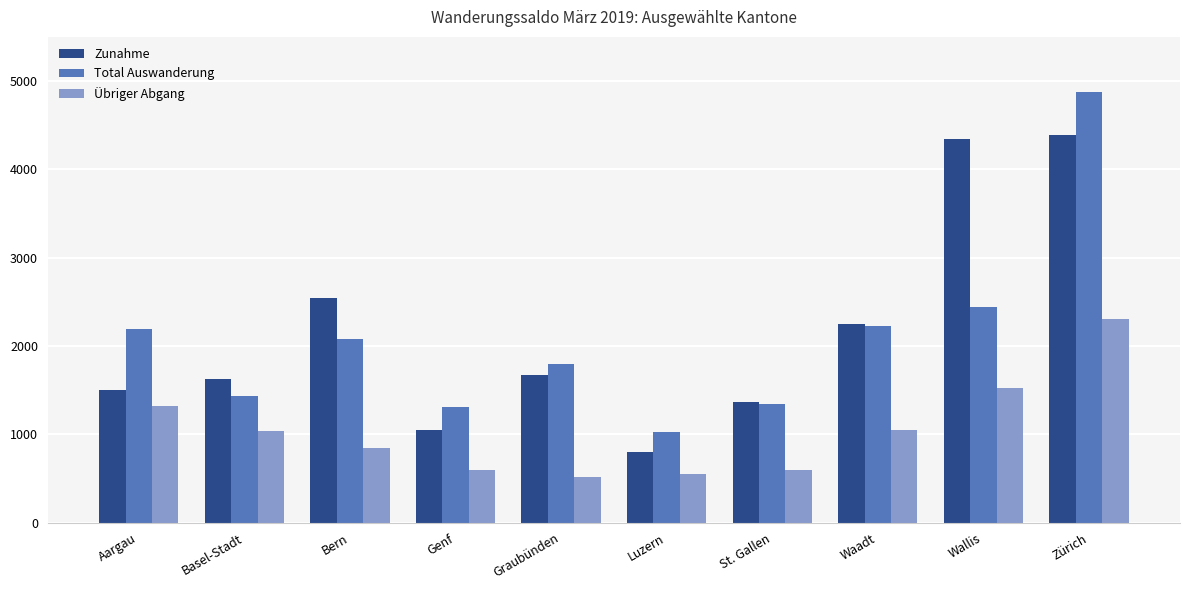

Rank the series by their maximum value, from lowest to highest.

Übriger Abgang, Zunahme, Total Auswanderung